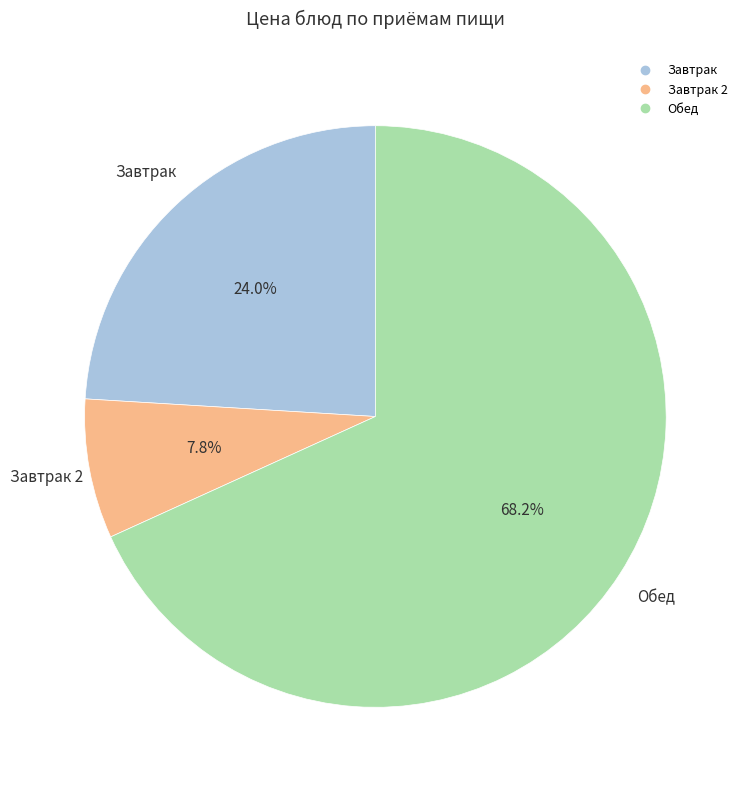

Is there a majority slice in this chart?

Yes